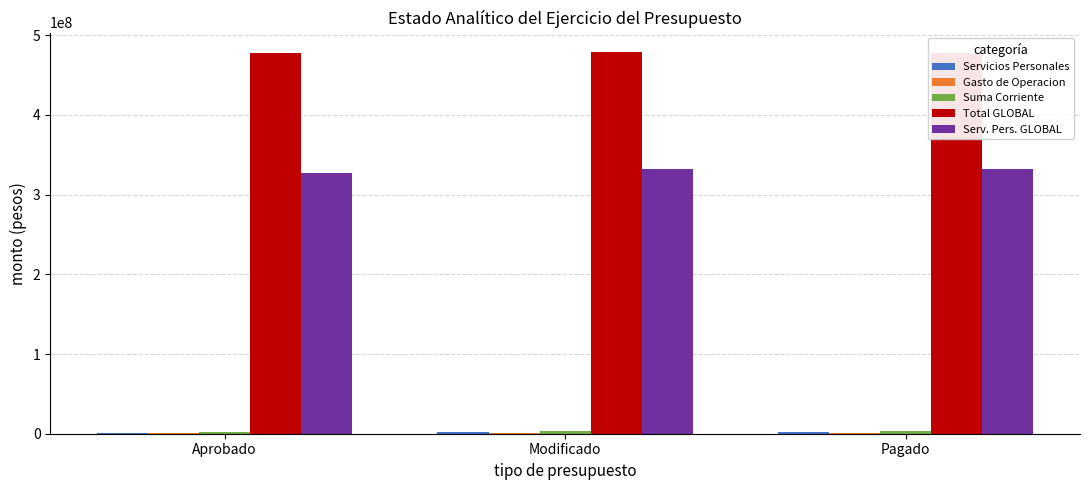

The Serv. Pers. GLOBAL series shows 331556173 at Pagado. True or false?

True